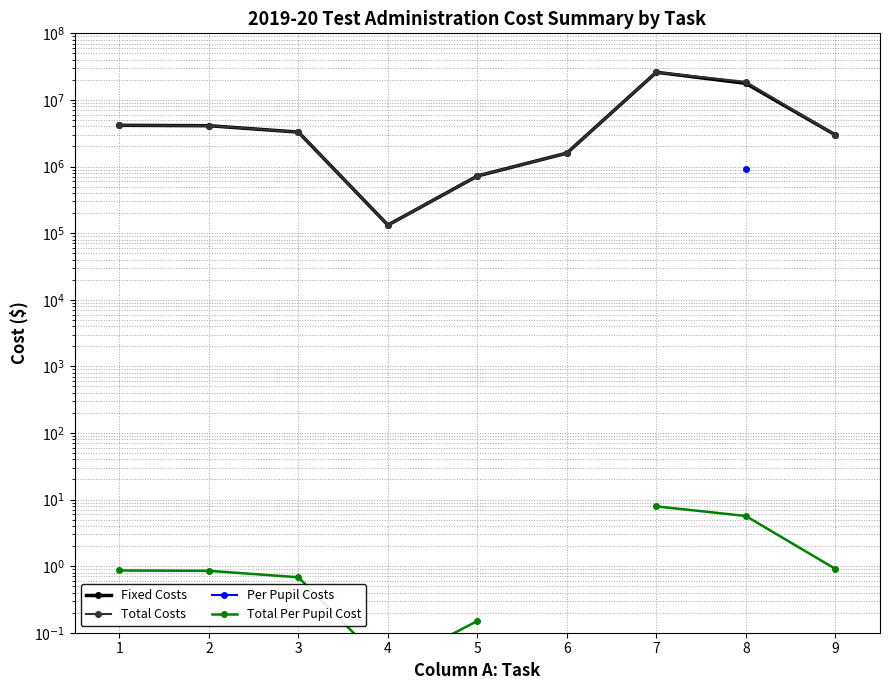

True or false: Total Costs has more than 2 interior local peaks.

False